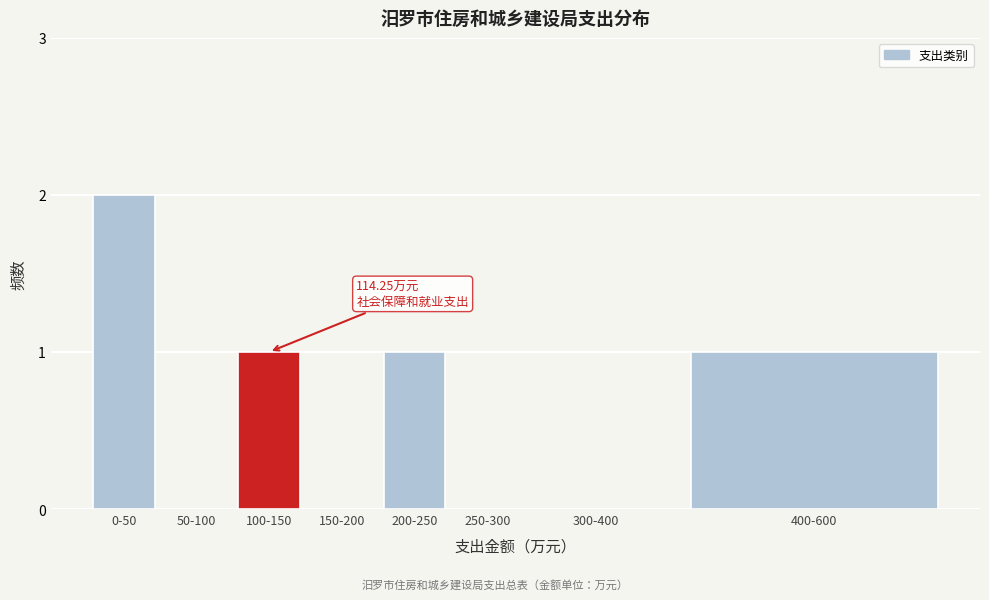

What is the sum of all values?

5